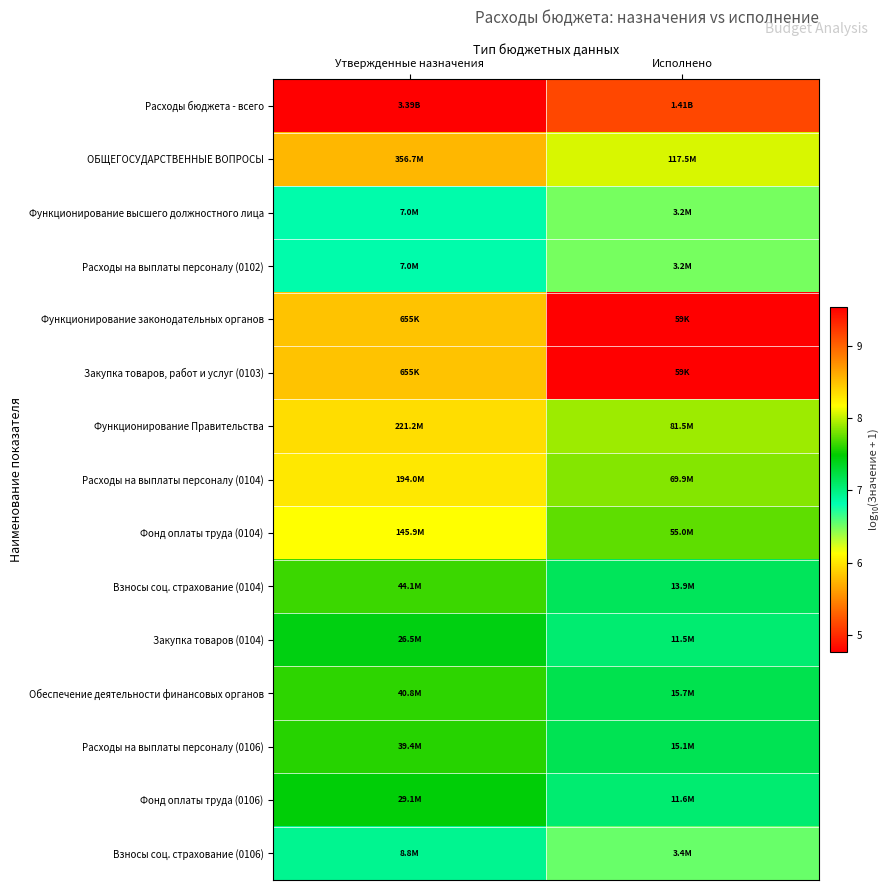

Rank the series by their maximum value, from lowest to highest.

Функционирование законодательных органов, Закупка товаров, работ и услуг (0103), Функционирование высшего должностного лица, Расходы на выплаты персоналу (0102), Взносы соц. страхование (0106), Закупка товаров (0104), Фонд оплаты труда (0106), Расходы на выплаты персоналу (0106), Обеспечение деятельности финансовых органов, Взносы соц. страхование (0104), Фонд оплаты труда (0104), Расходы на выплаты персоналу (0104), Функционирование Правительства, ОБЩЕГОСУДАРСТВЕННЫЕ ВОПРОСЫ, Расходы бюджета - всего